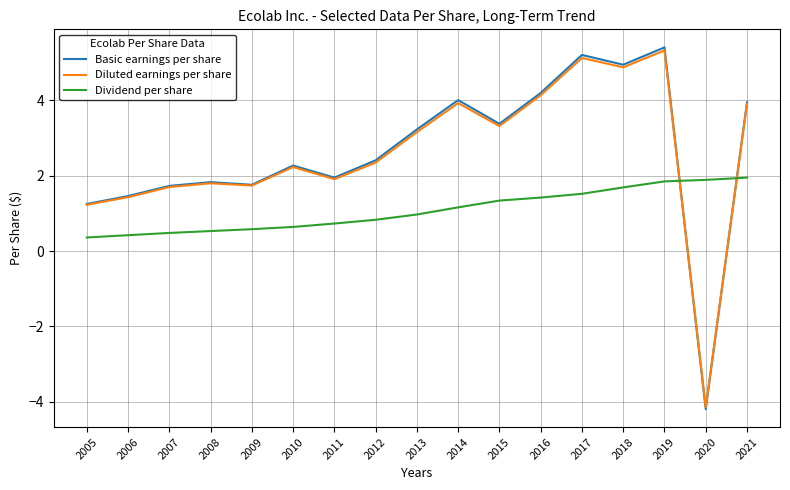

Does the chart have visible grid lines?

Yes